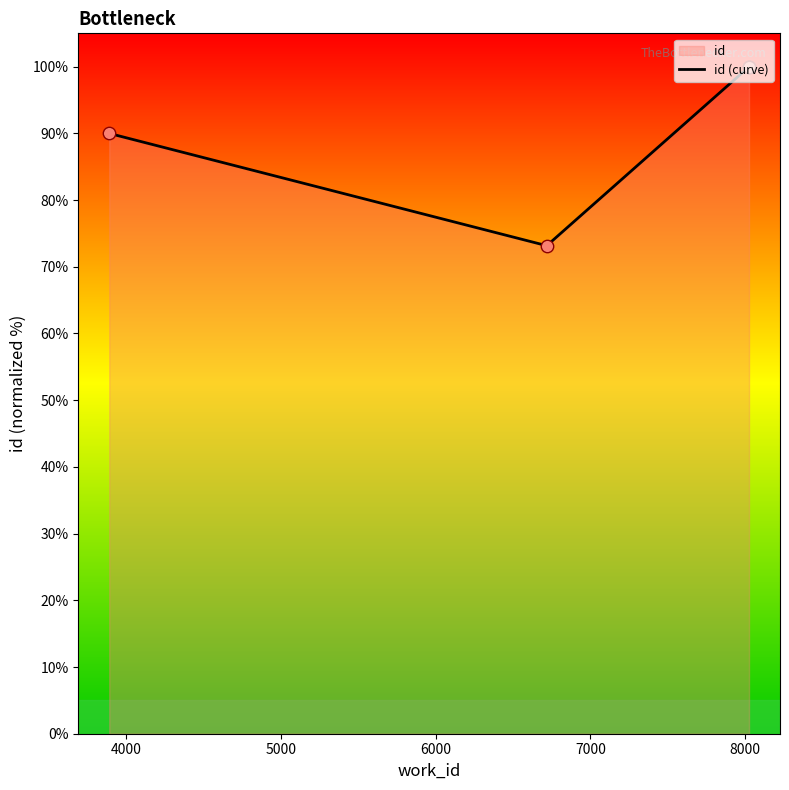

Between 7000 and 4000, which is larger?

7000